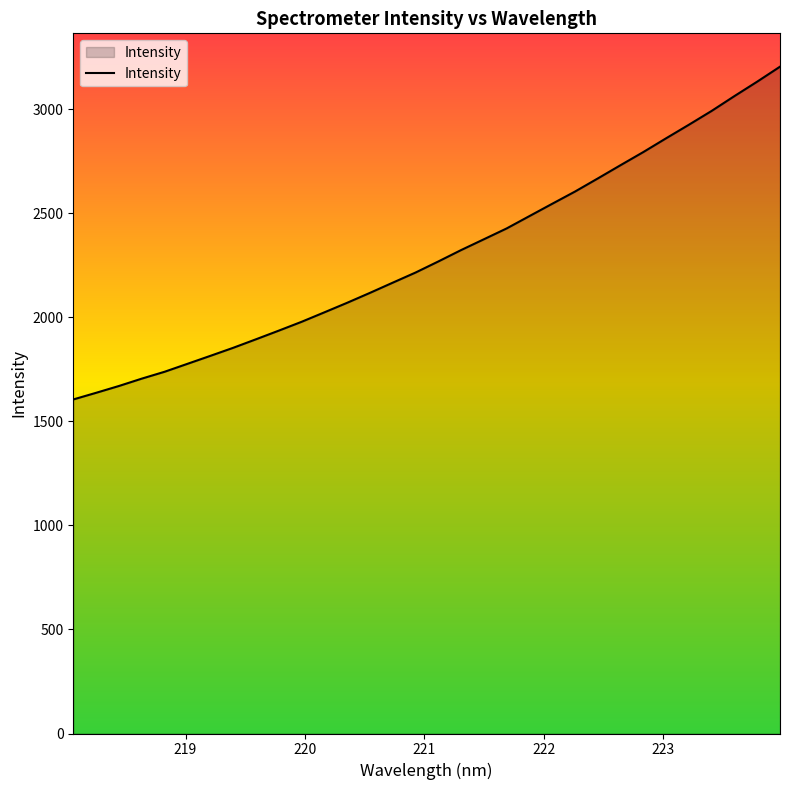

How many lines are shown in the chart?

1